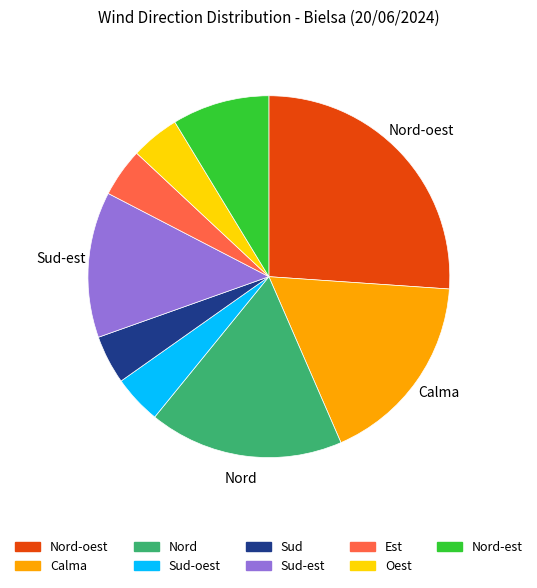

Is there a majority slice in this chart?

No